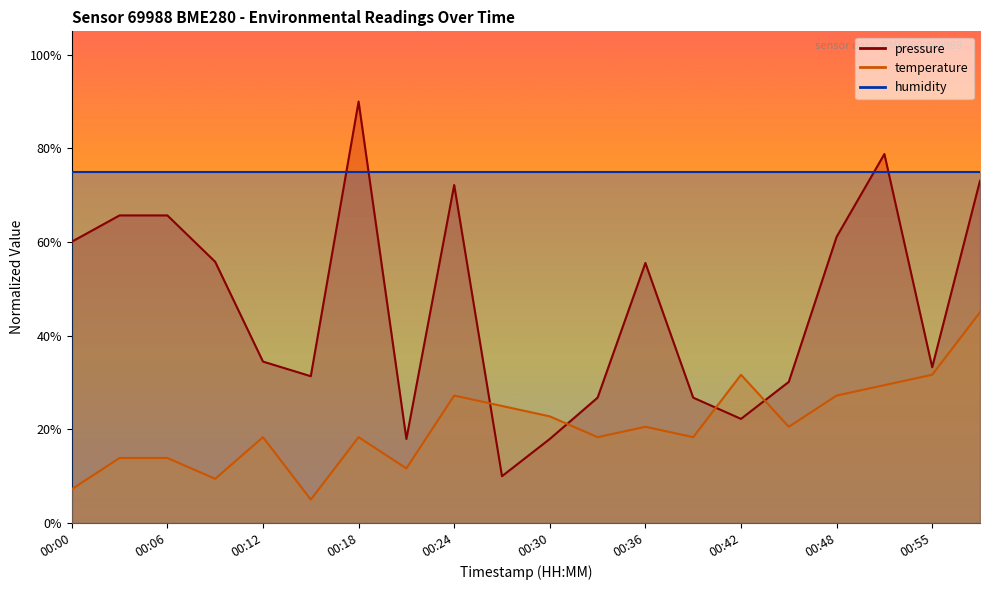

Between which two adjacent categories do pressure and temperature first intersect?

00:24 and 00:27